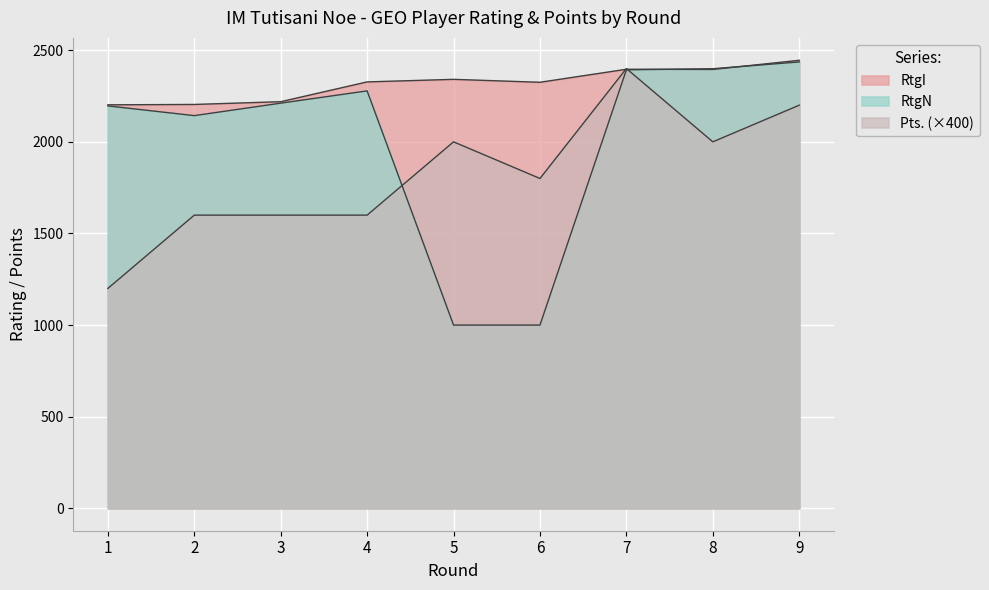

The value of RtgI at 7 is 614. True or false?

False